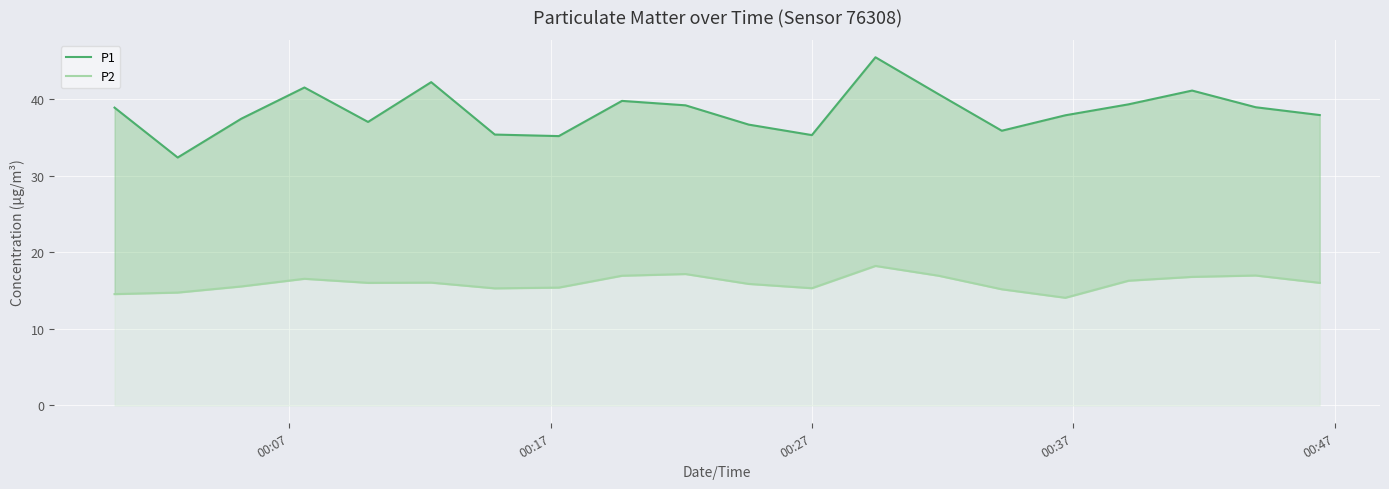

True or false: P2 and P1 intersect in this chart.

False